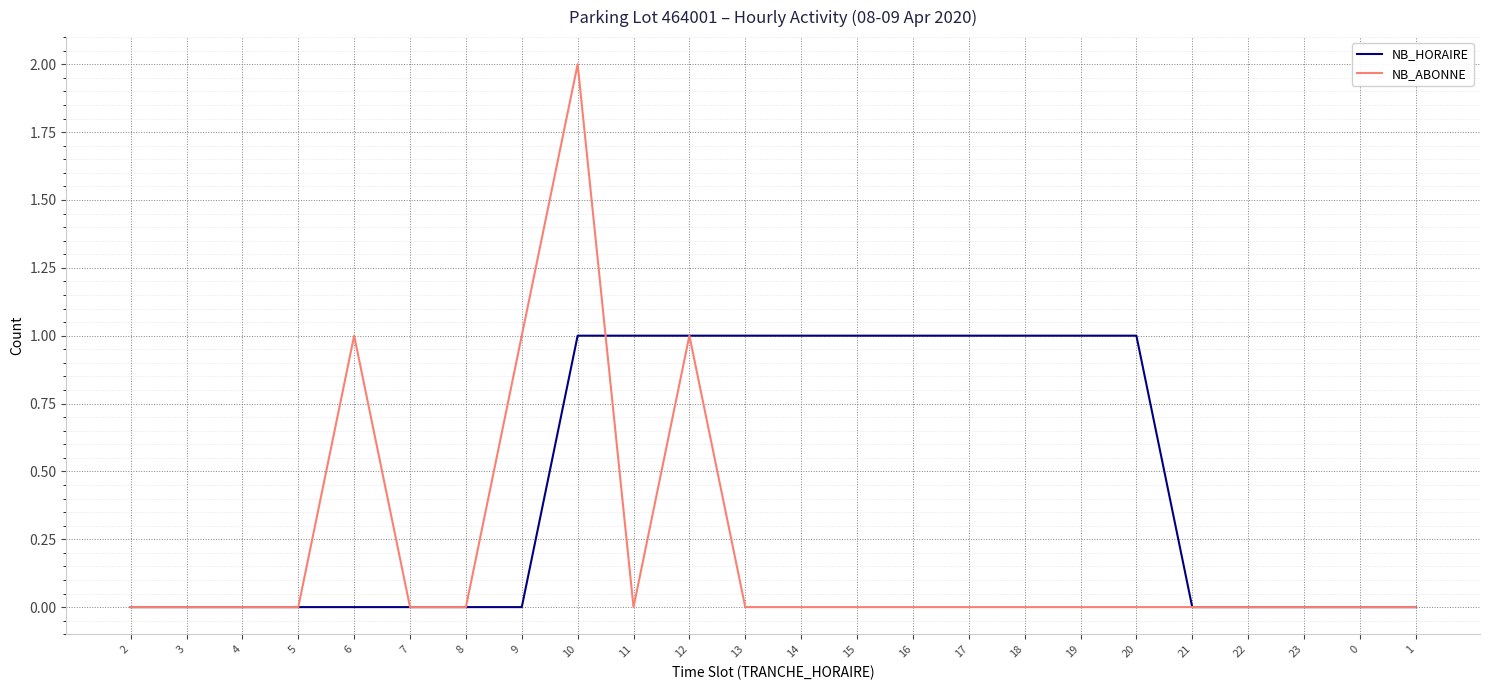

Between 8 and 11, which series saw the biggest shift?

NB_HORAIRE